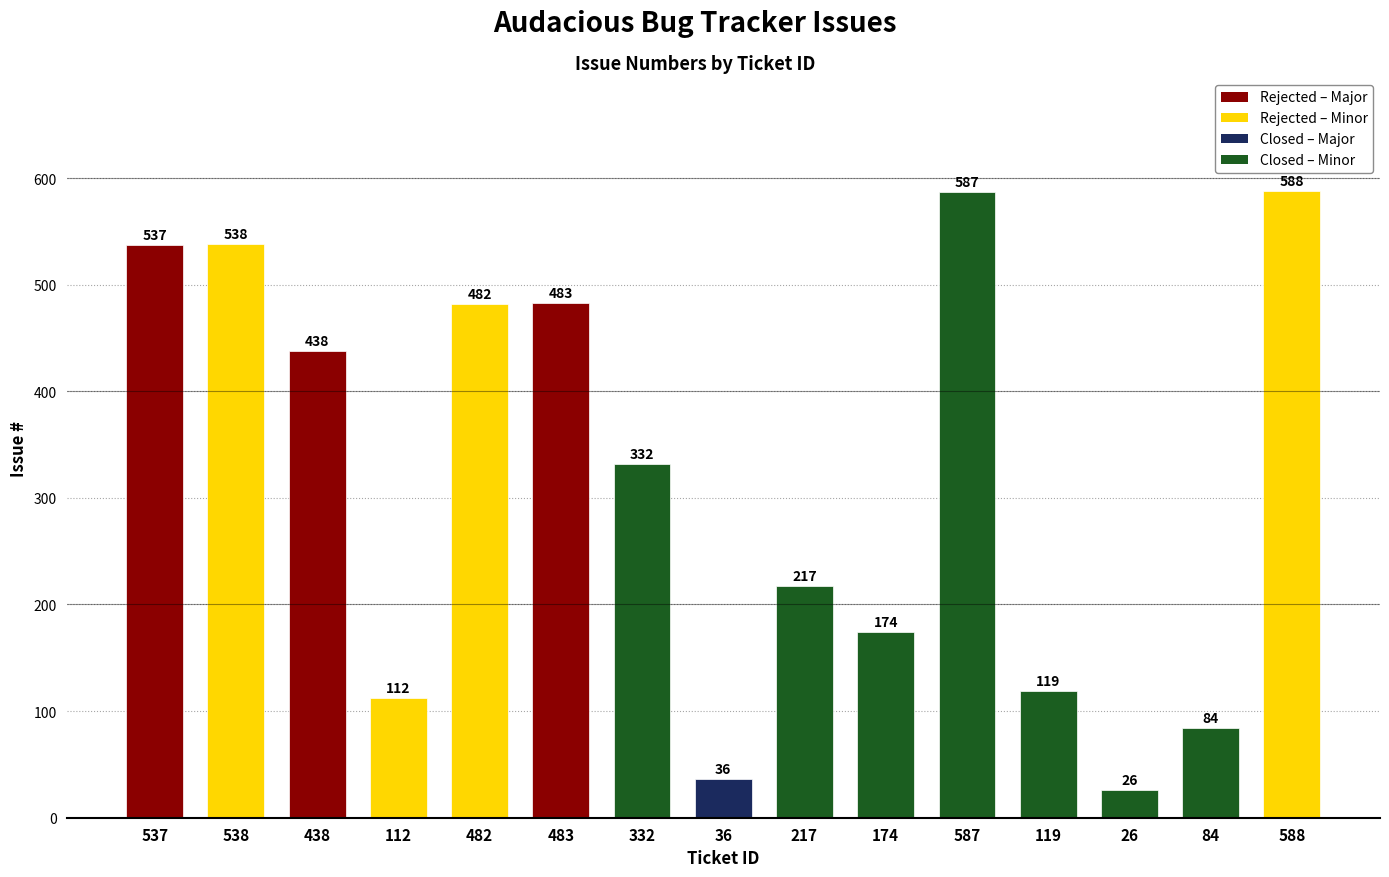

Which label corresponds to the largest value in the chart?

588